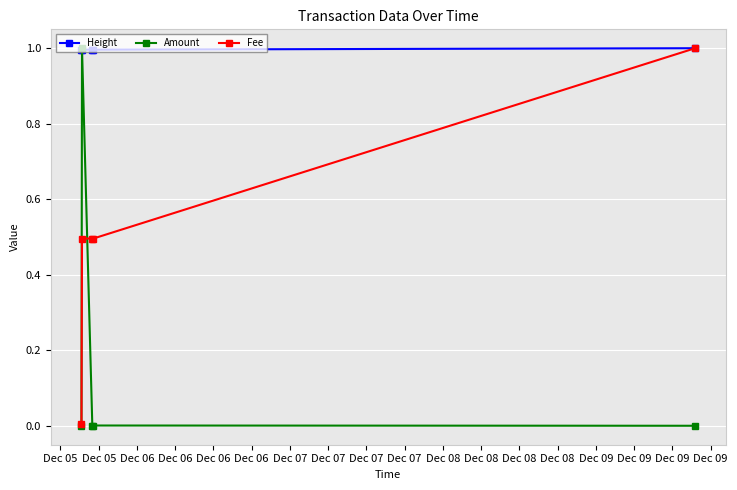

What is the value of the Height point at the 4th from the left?

1.0